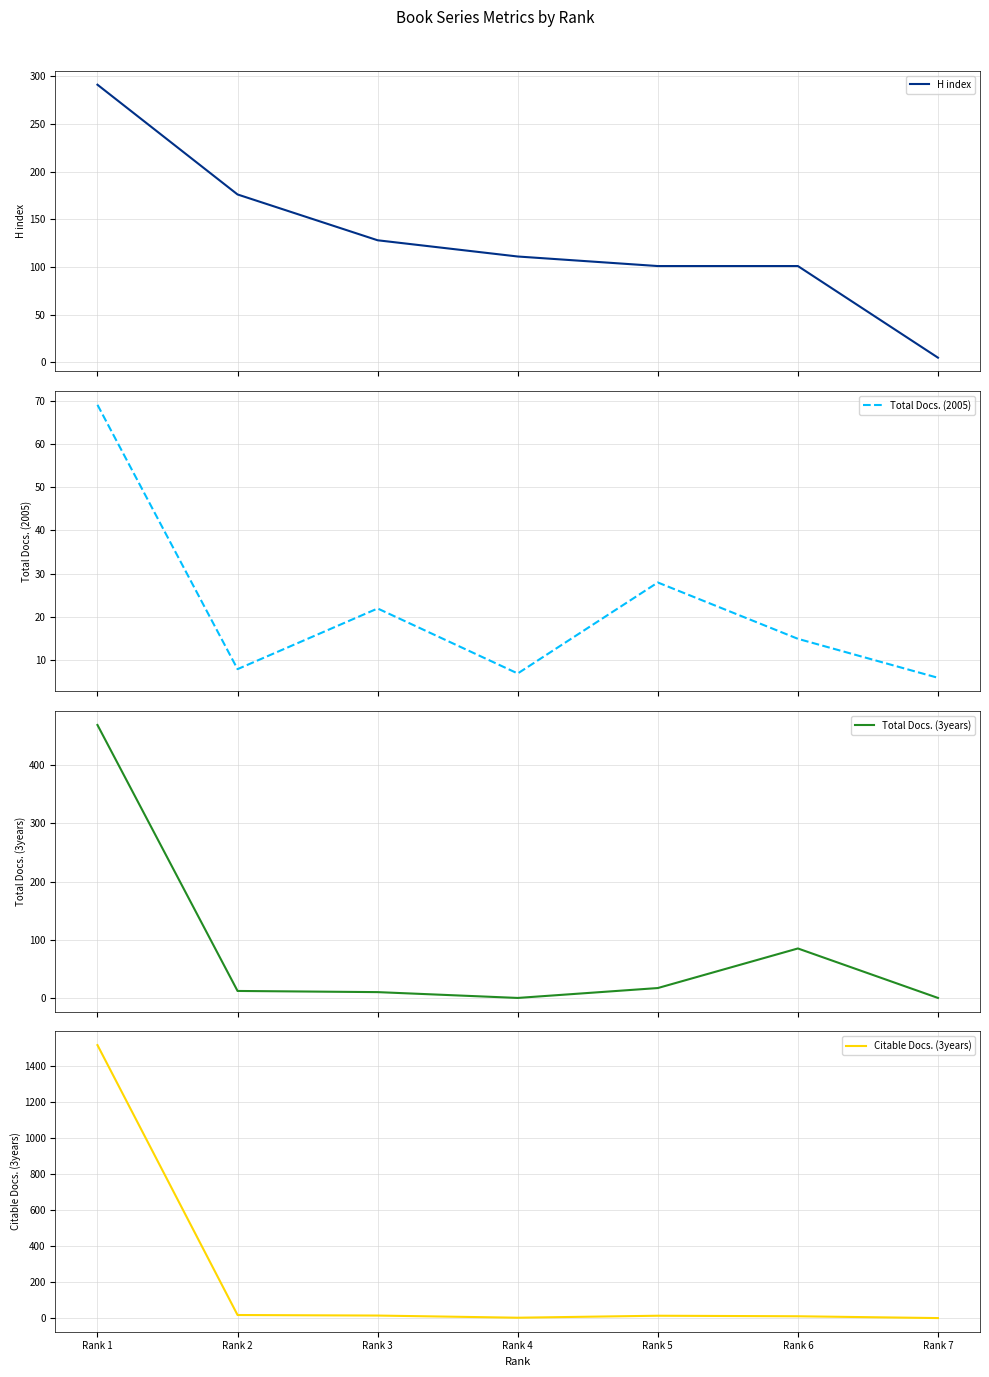

Is the value of Total Docs. (3years) at Rank 4 greater than the value of Total Docs. (2005) at Rank 6?

No